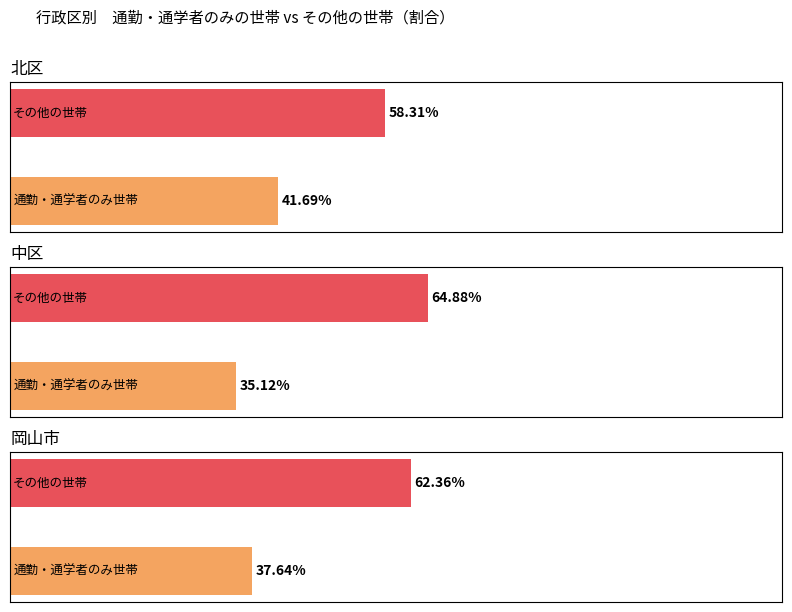

At which label does 通勤・通学者のみ reach its minimum?

中区